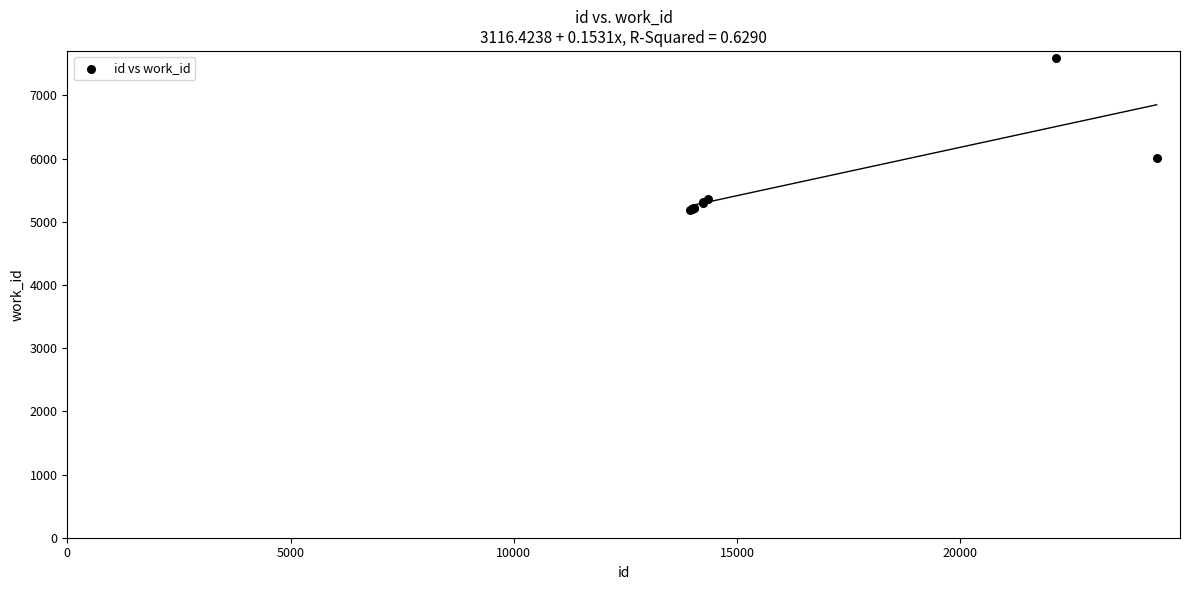

What Y value in the scatter plot is closest to 6386?

6006